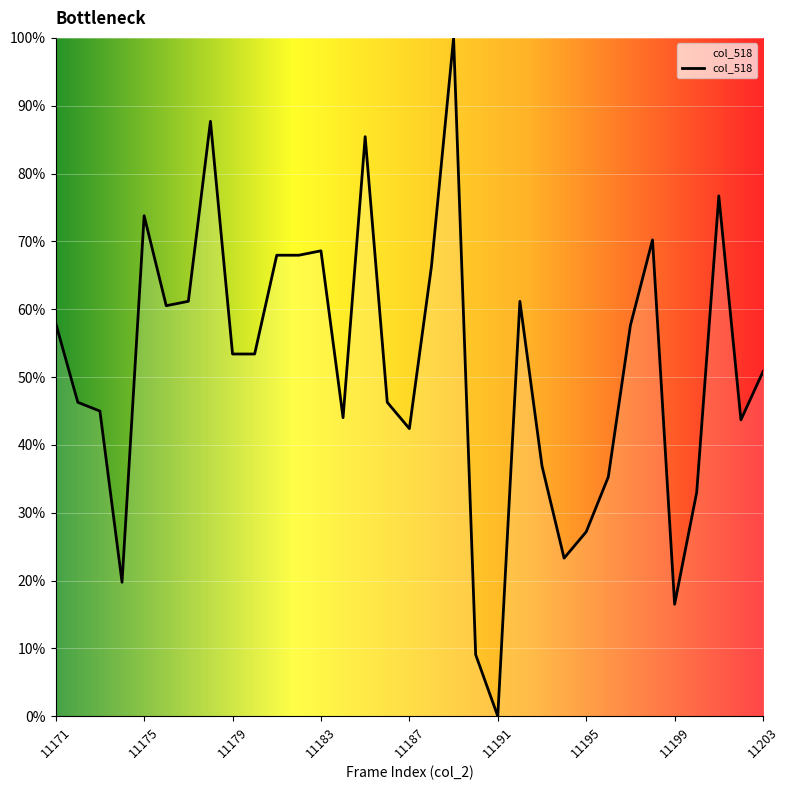

What is the greatest value displayed?

100.0